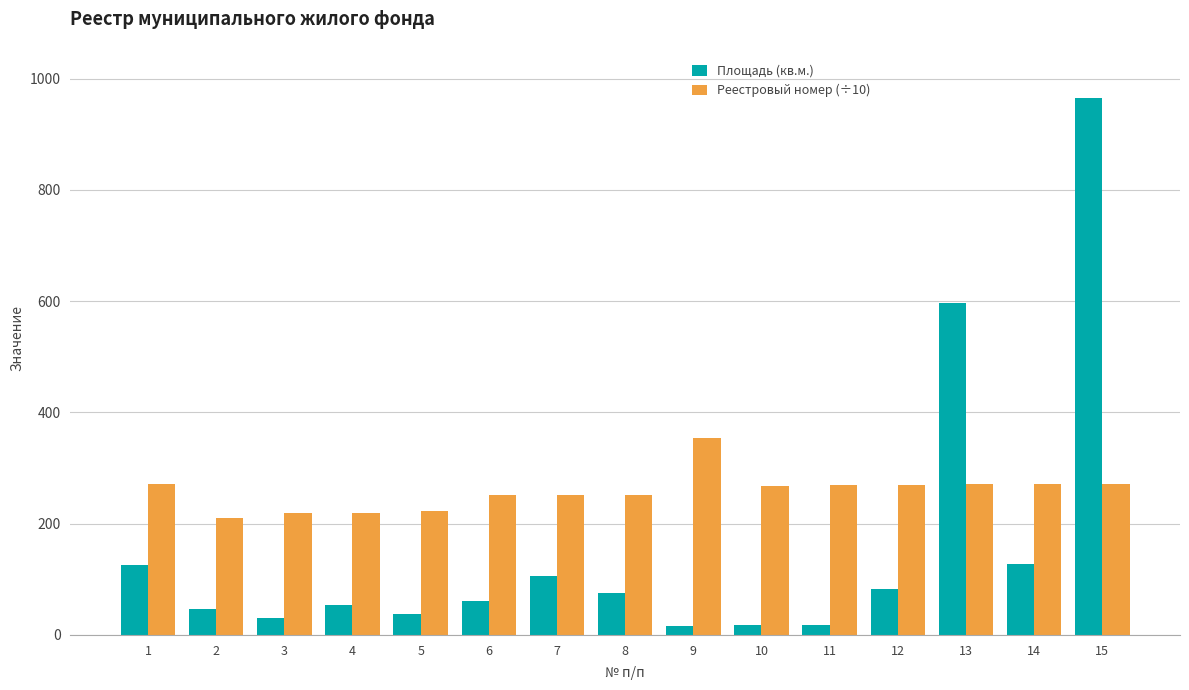

How many series are shown in this chart?

2